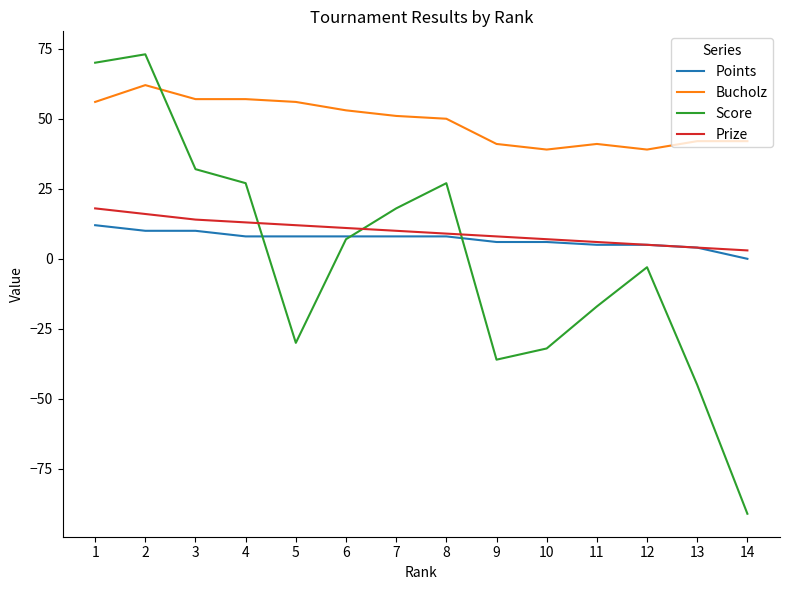

How many positive values does the Score series have?

7